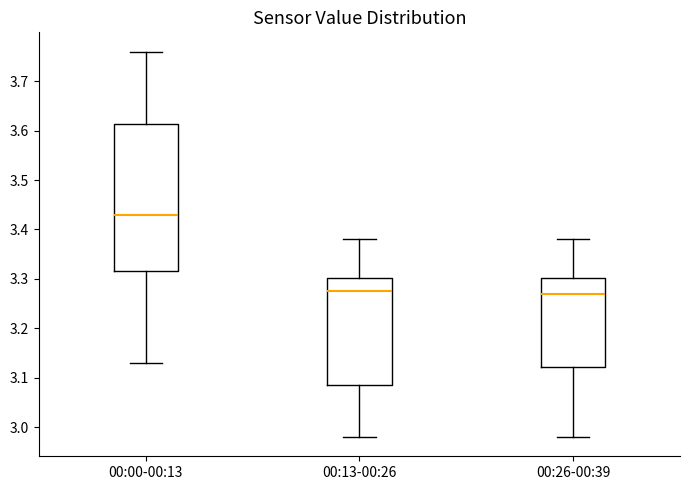

Reading left to right, read every box against the y-axis: the position of its median line, the range the box covers, and the ends of its whiskers. The values are not printed on the chart, so give them approximately, as read against the axis.

00:00-00:13: median 3.43, box 3.32 to 3.61, whiskers 3.13 to 3.76
00:13-00:26: median 3.28, box 3.09 to 3.30, whiskers 2.98 to 3.38
00:26-00:39: median 3.27, box 3.12 to 3.30, whiskers 2.98 to 3.38